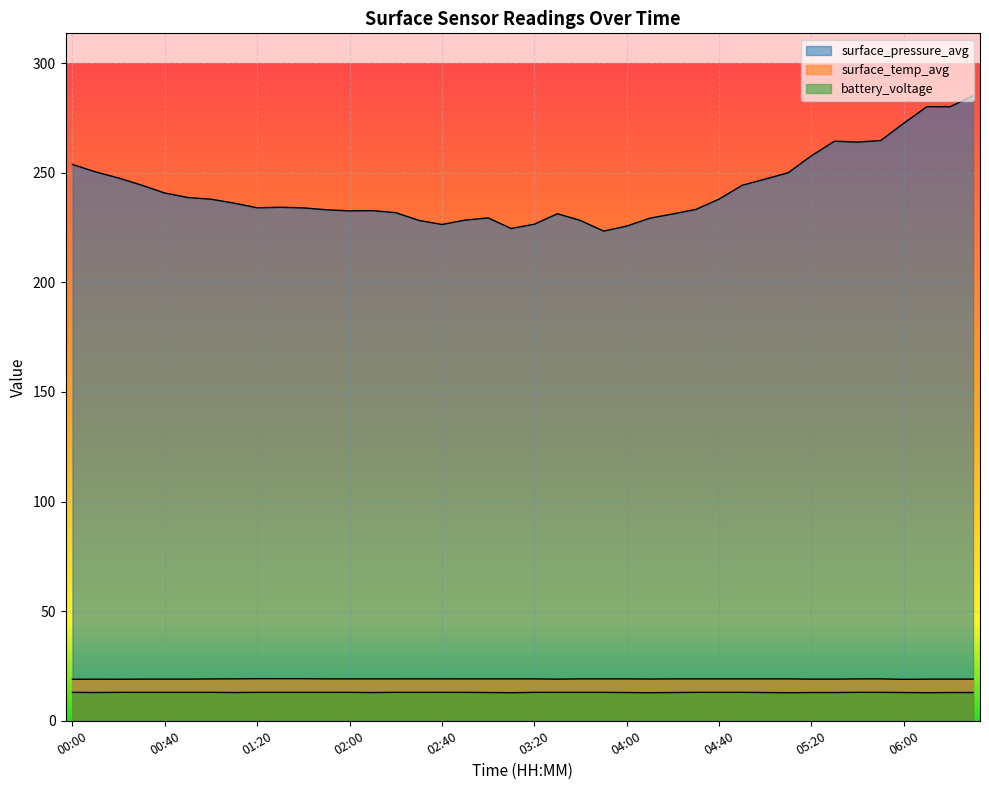

Which series has the largest total across all categories?

surface_pressure_avg